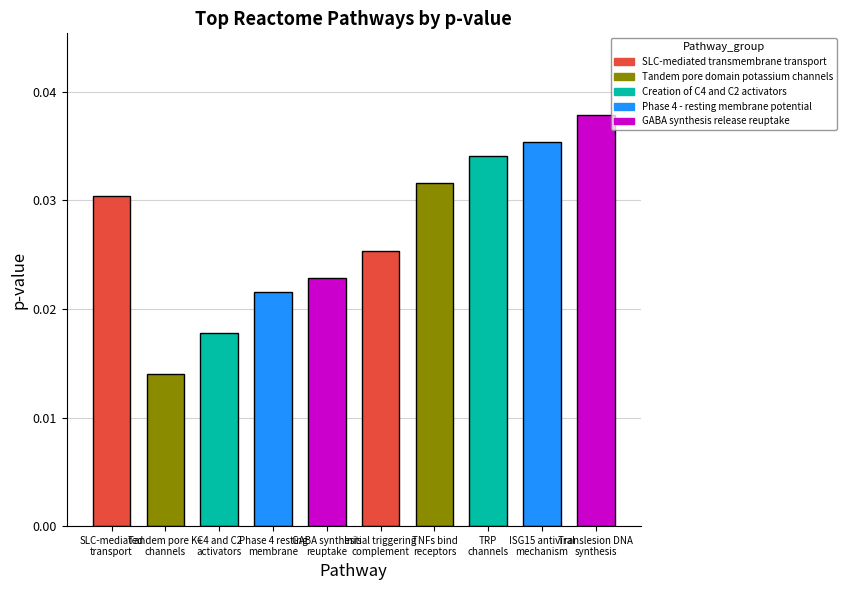

Does the chart contain any negative values?

No